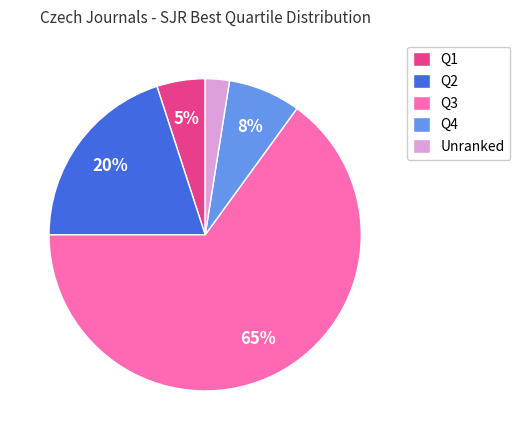

To the nearest percent, what portion does Q1 represent?

5%